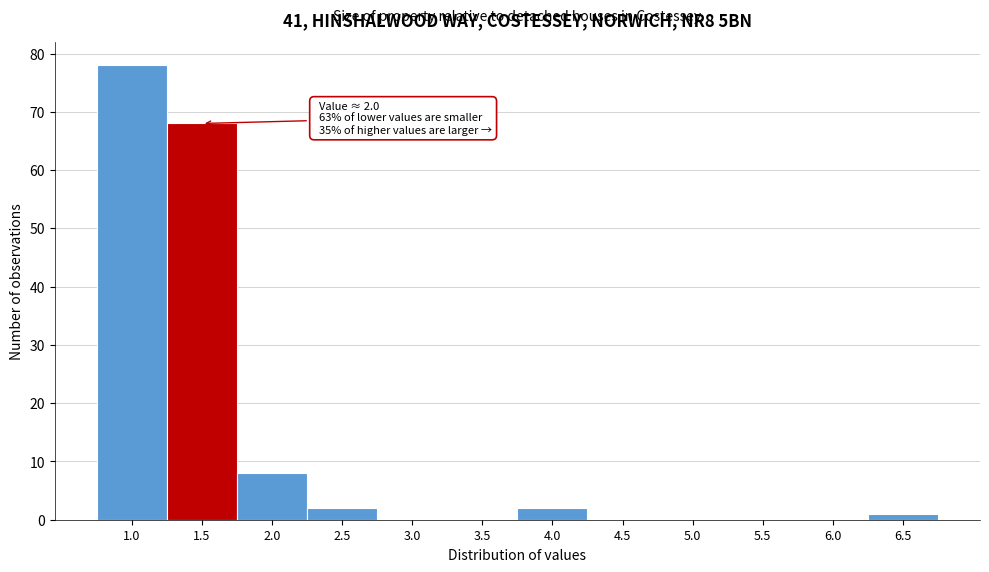

Reading right to left, list all the values displayed in this chart.

6.5=1	6.0=0	5.5=0	5.0=0	4.5=0	4.0=2	3.5=0	3.0=0	2.5=2	2.0=8	1.5=68	1.0=78